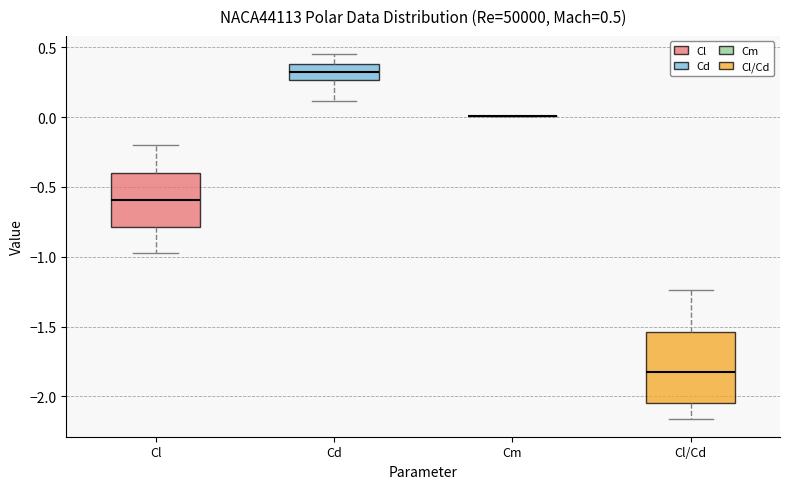

Which box is the tallest, from its lower edge to its upper edge?

Cl/Cd